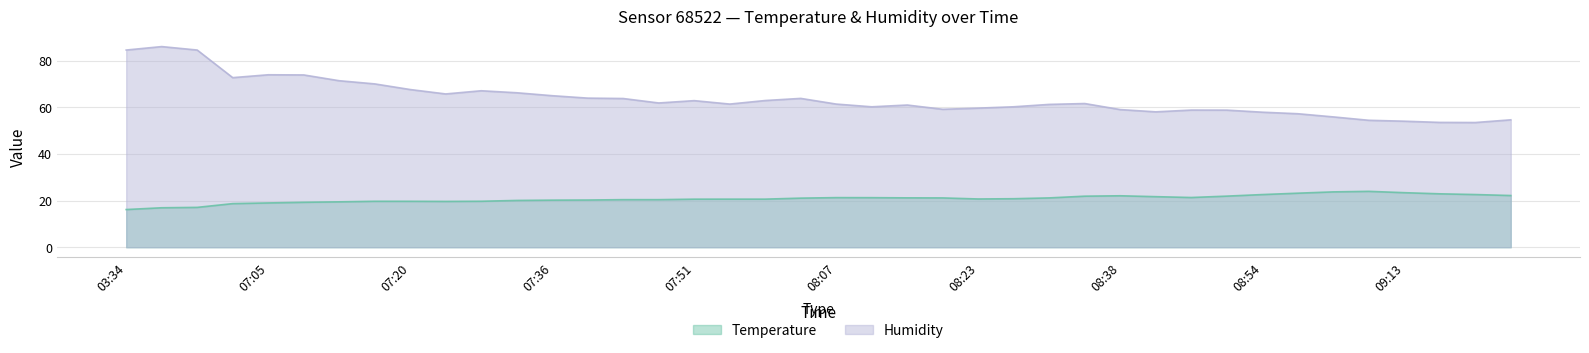

List the series in order of their overall mean, lowest first.

Temperature, Humidity